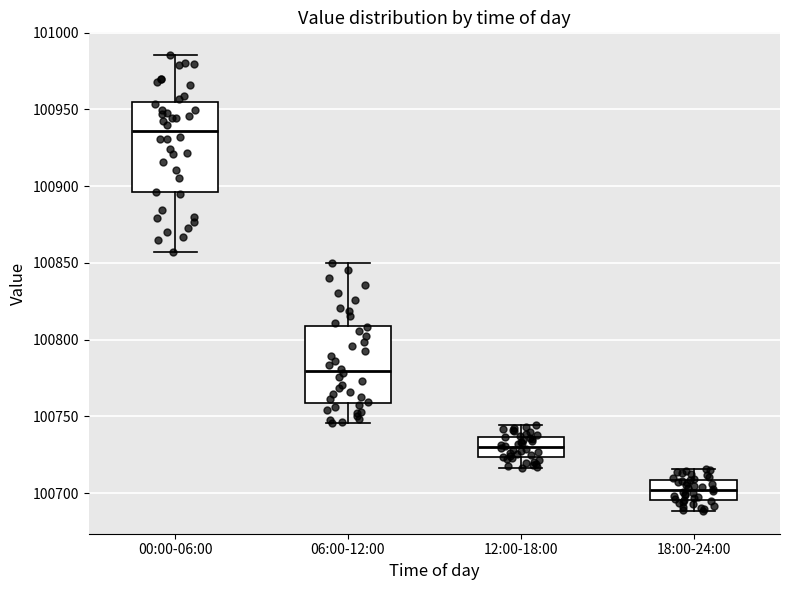

Which box is the tallest, from its lower edge to its upper edge?

00:00-06:00